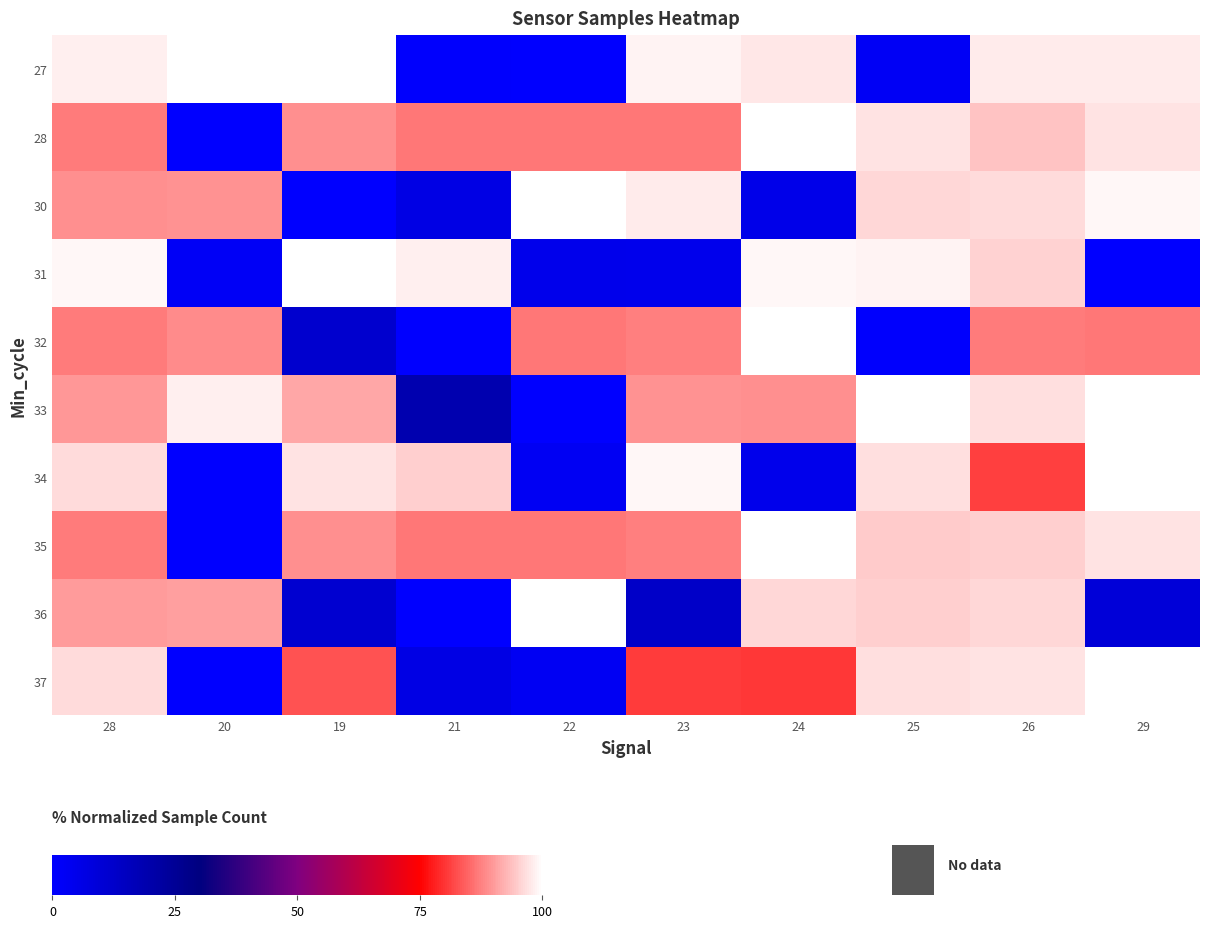

At which category does the chart reach its peak across all series?

22